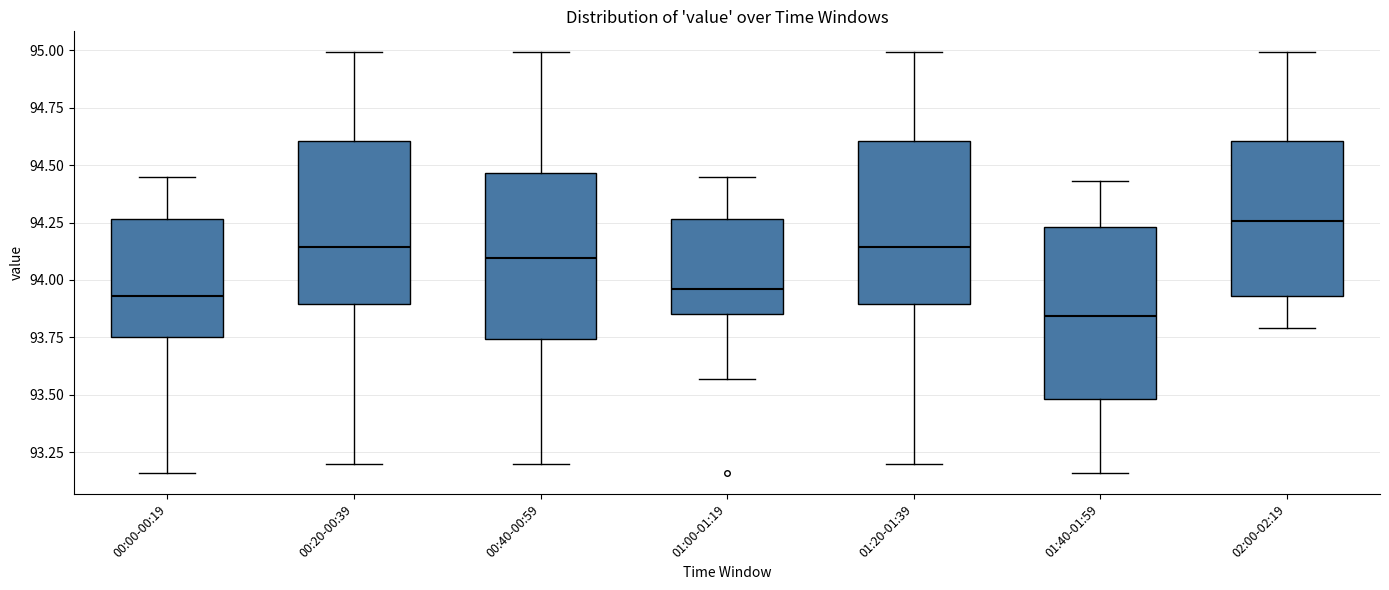

Reading left to right, read every box against the y-axis: the position of its median line, the range the box covers, and the ends of its whiskers. The values are not printed on the chart, so give them approximately, as read against the axis.

00:00-00:19: median 93.95, box 93.75 to 94.25, whiskers 93.15 to 94.45
00:20-00:39: median 94.15, box 93.90 to 94.60, whiskers 93.20 to 95.00
00:40-00:59: median 94.10, box 93.75 to 94.45, whiskers 93.20 to 95.00
01:00-01:19: median 93.95, box 93.85 to 94.25, whiskers 93.55 to 94.45
01:20-01:39: median 94.15, box 93.90 to 94.60, whiskers 93.20 to 95.00
01:40-01:59: median 93.85, box 93.50 to 94.25, whiskers 93.15 to 94.45
02:00-02:19: median 94.25, box 93.95 to 94.60, whiskers 93.80 to 95.00